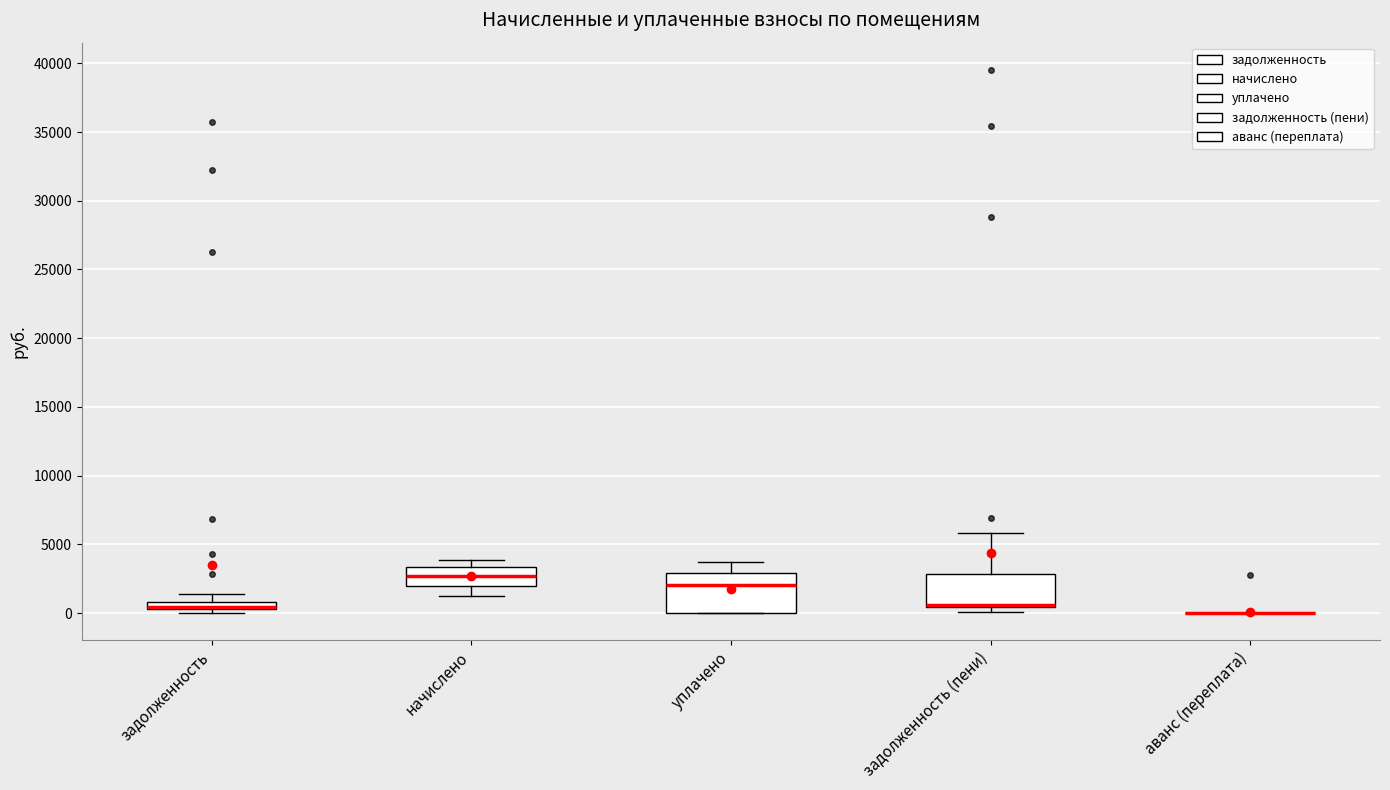

Where is the upper edge of the box for начислено on the y-axis? The values are not printed on the chart, so give them approximately, as read against the axis.

3500